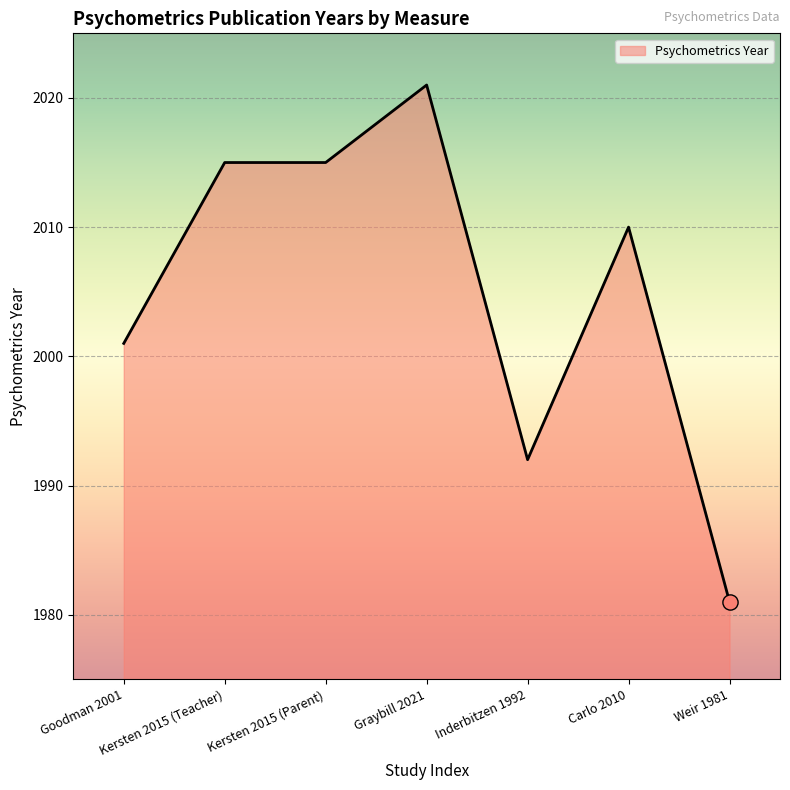

Approximately how many times larger is the value at Carlo 2010 compared to Graybill 2021?

1.0